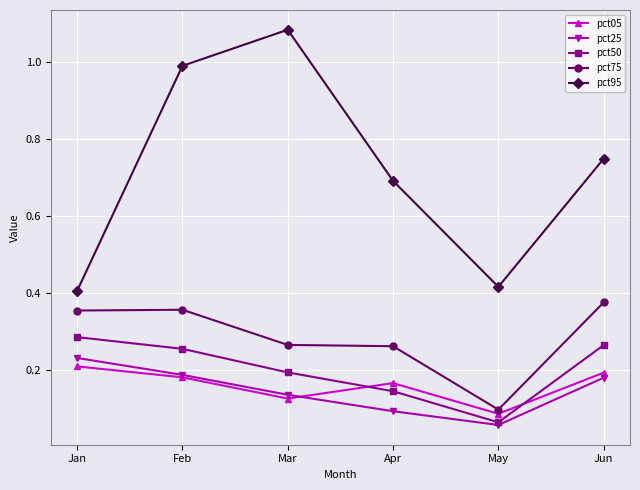

True or false: pct95 and pct05 cross at least once.

False